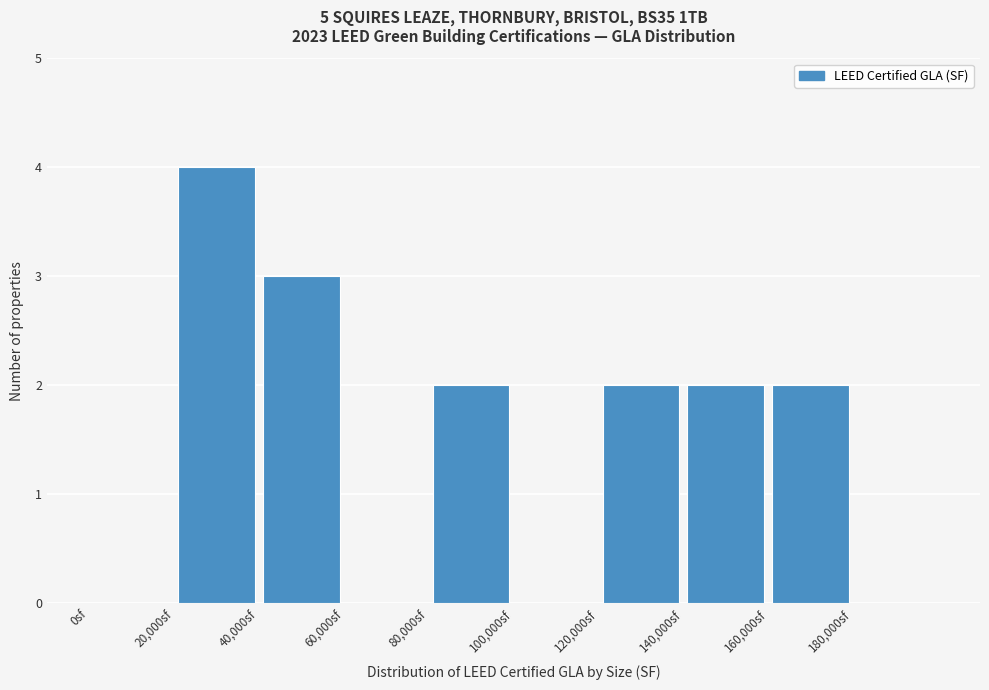

Reading left to right, transcribe this chart: for each bar, give the range it covers on the x-axis and its height. The values are not printed on the chart, so give them approximately, as read against the axis.

0 to 20000: 0
20000 to 40000: 4
40000 to 60000: 3
60000 to 80000: 0
80000 to 100000: 2
100000 to 120000: 0
120000 to 140000: 2
140000 to 160000: 2
160000 to 180000: 2
180000 to 200000: 0